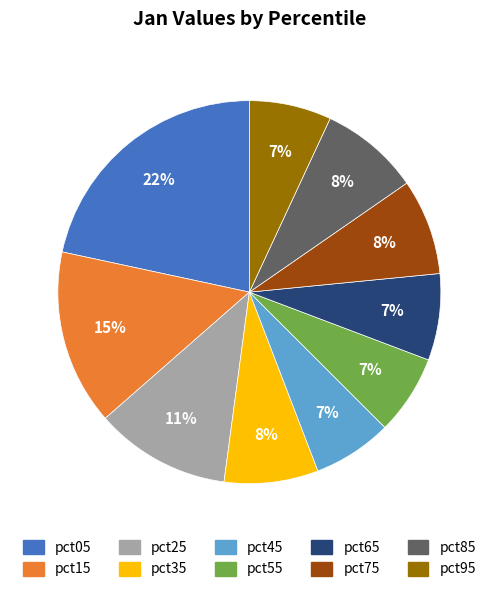

To the nearest percent, what portion does pct75 represent?

8%